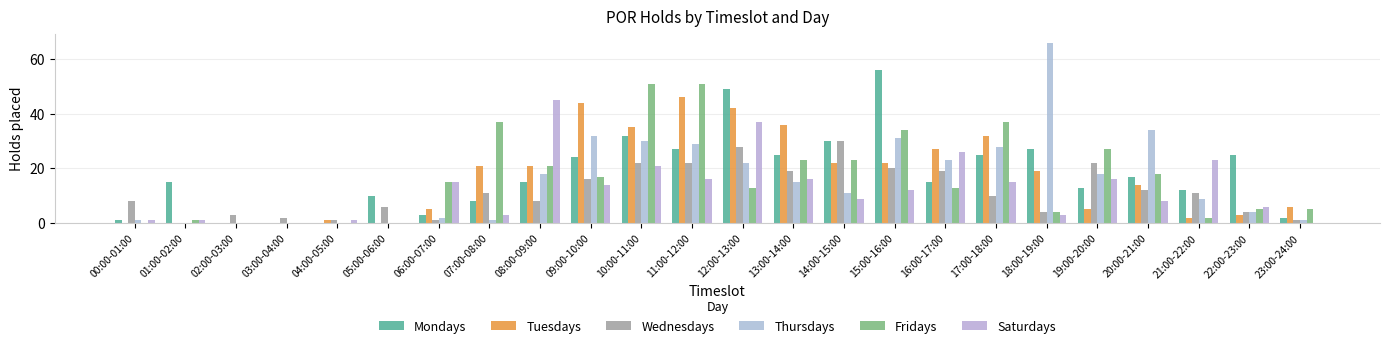

What is the total value across all series at 21:00-22:00?

59